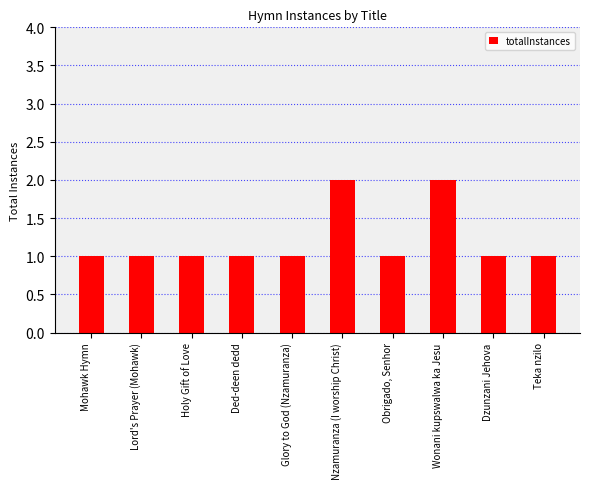

Reading left to right, transcribe all the data shown in this chart.

Mohawk Hymn=1	Lord's Prayer (Mohawk)=1	Holy Gift of Love=1	Ded-deen dedd=1	Glory to God (Nzamuranza)=1	Nzamuranza (I worship Christ)=2	Obrigado, Senhor=1	Wonani kupswalwa ka Jesu=2	Dzunzani Jehova=1	Teka nzilo=1